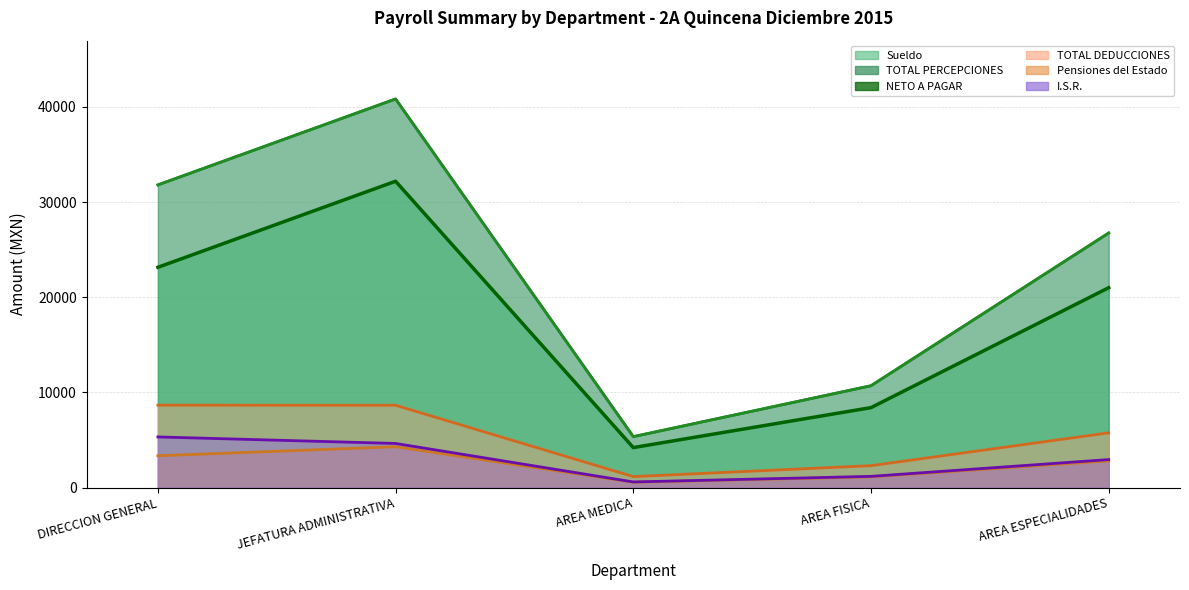

Which series has the largest total across all categories?

TOTAL PERCEPCIONES